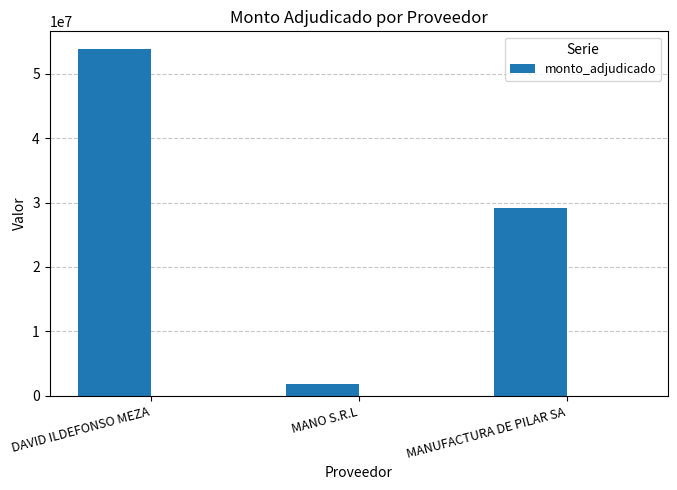

What is the maximum value shown in the chart?

53870000